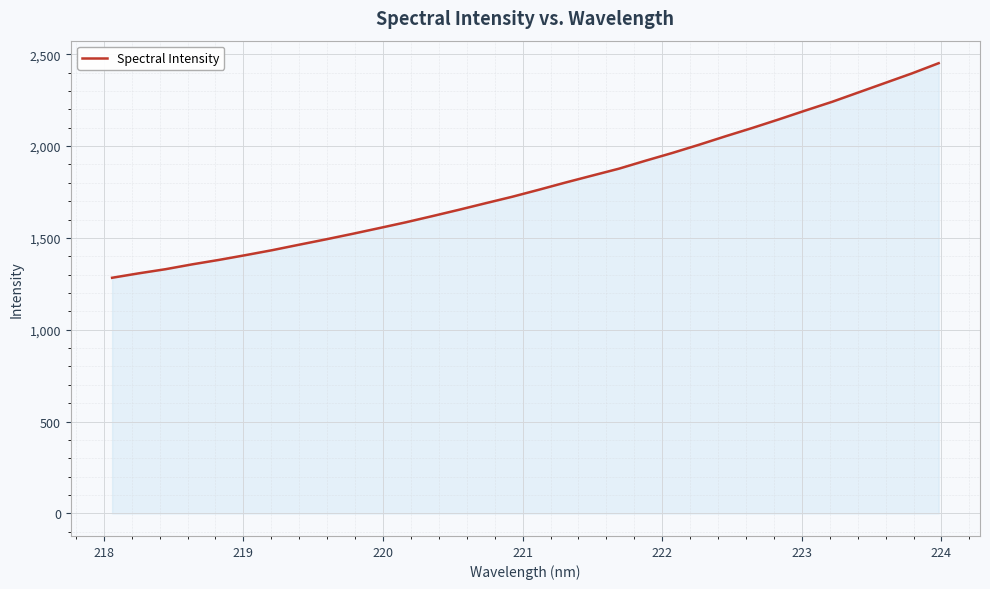

What is the smallest value displayed?

1282.9